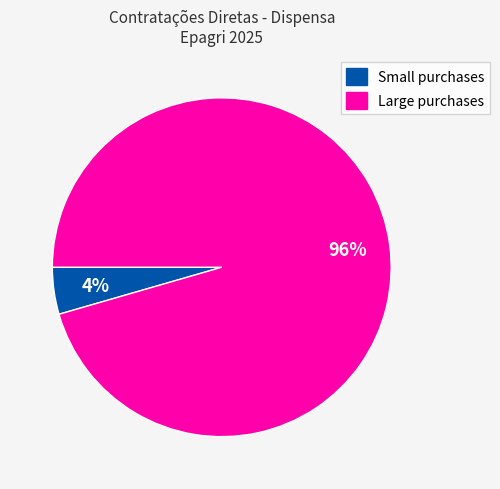

Rank the categories by value from highest to lowest.

Large purchases, Small purchases